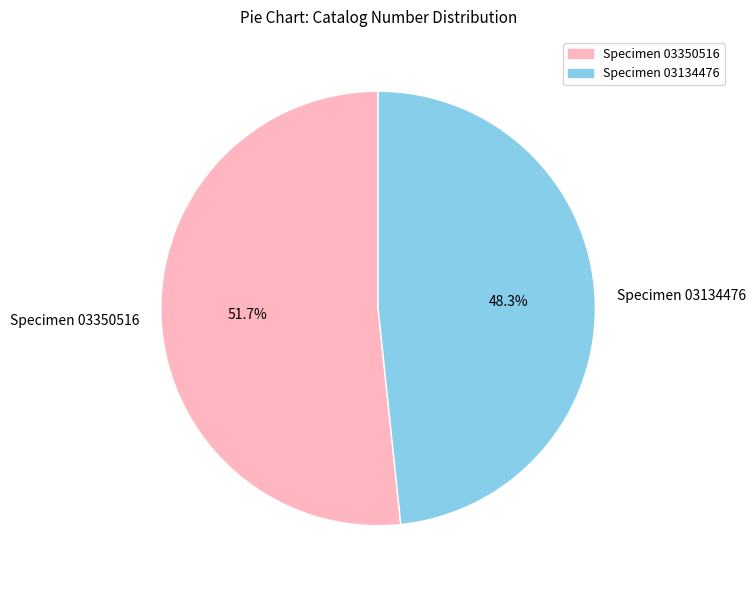

Rank the categories by value from lowest to highest.

Specimen 03134476, Specimen 03350516